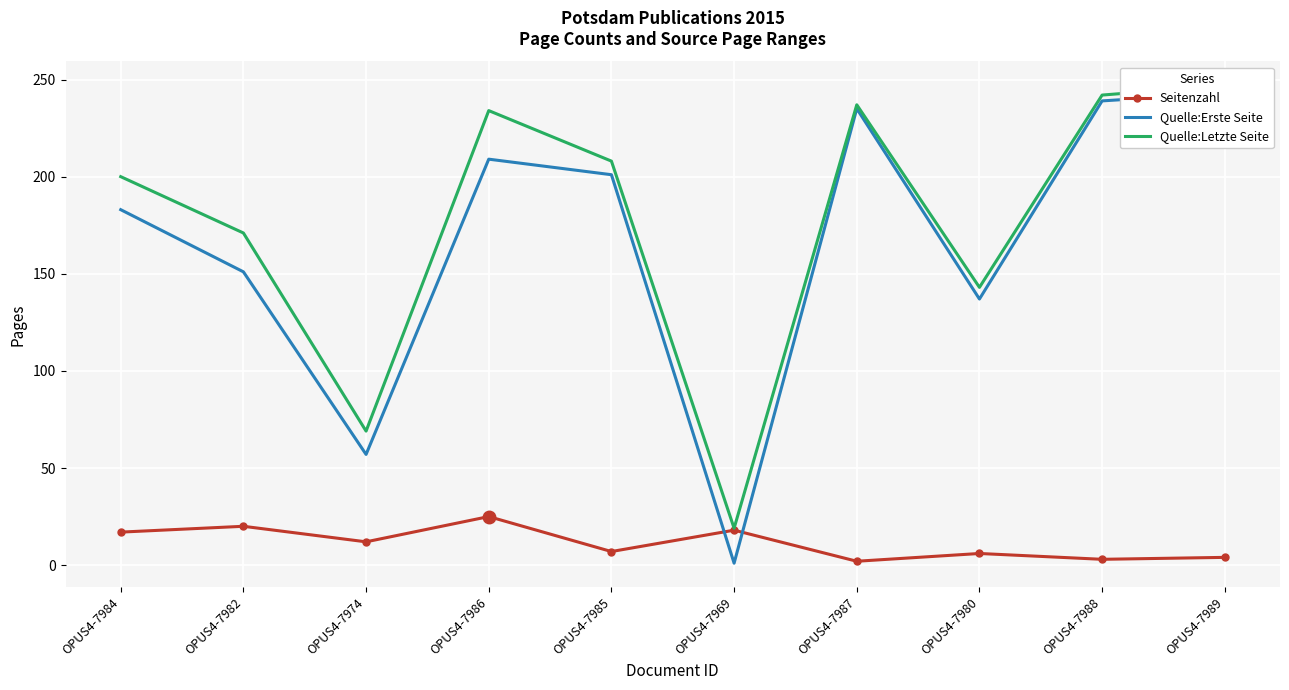

Where do Seitenzahl and Quelle:Erste Seite first cross each other?

OPUS4-7985 and OPUS4-7969